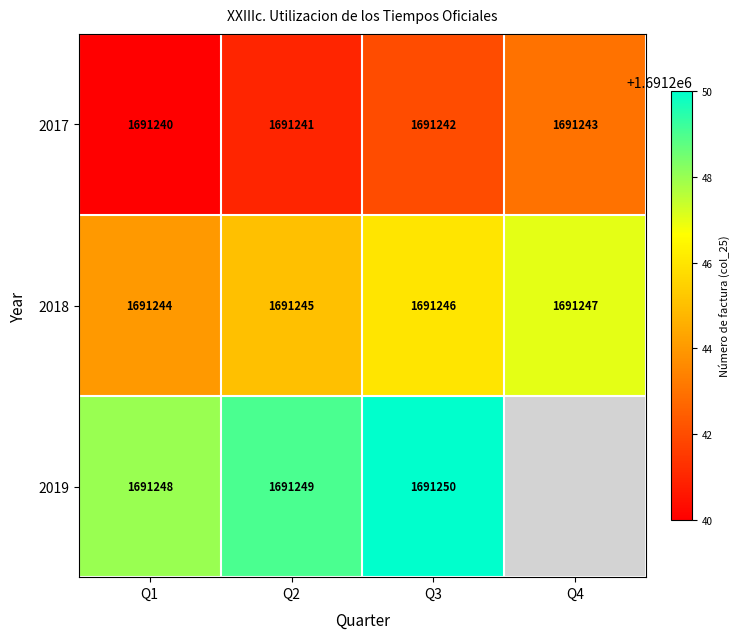

Rank the categories by 2018 value from highest to lowest.

Q4, Q3, Q2, Q1